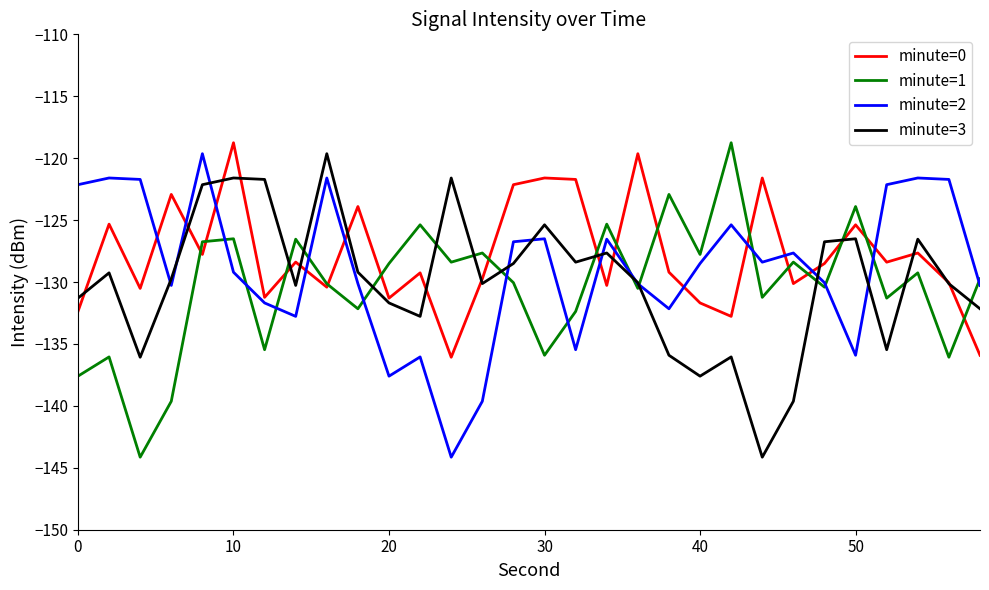

What is the lowest value of the minute=3 series?

-144.1